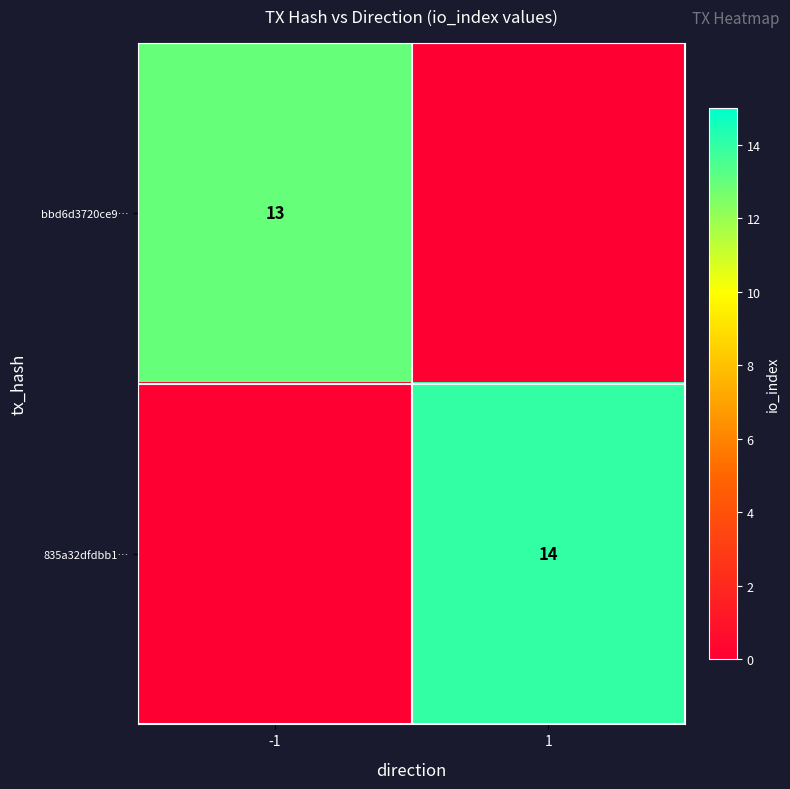

The value of 835a32dfdbb1… at 1 is 14. True or false?

True